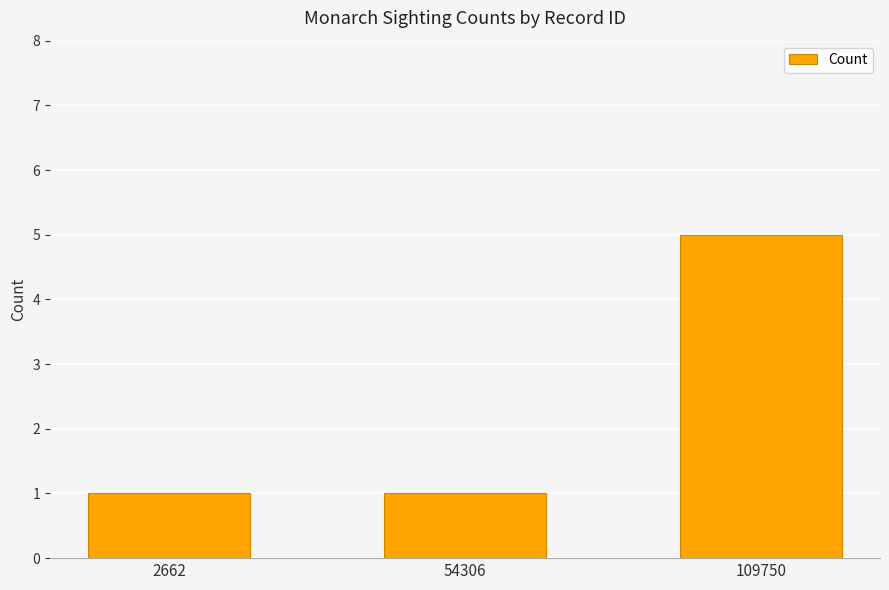

Which has a higher value, 2662 or 109750?

109750